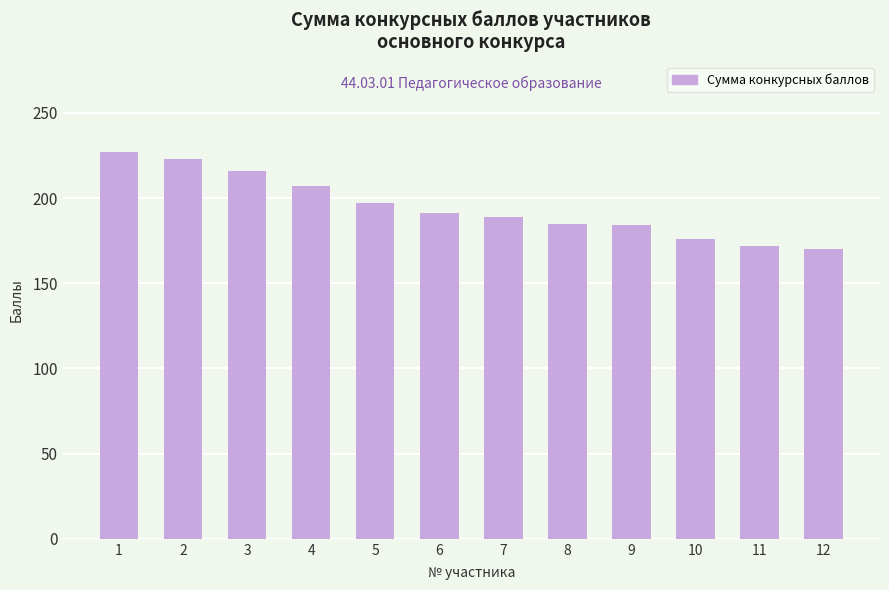

Read the value at 4, to the nearest 10.

210